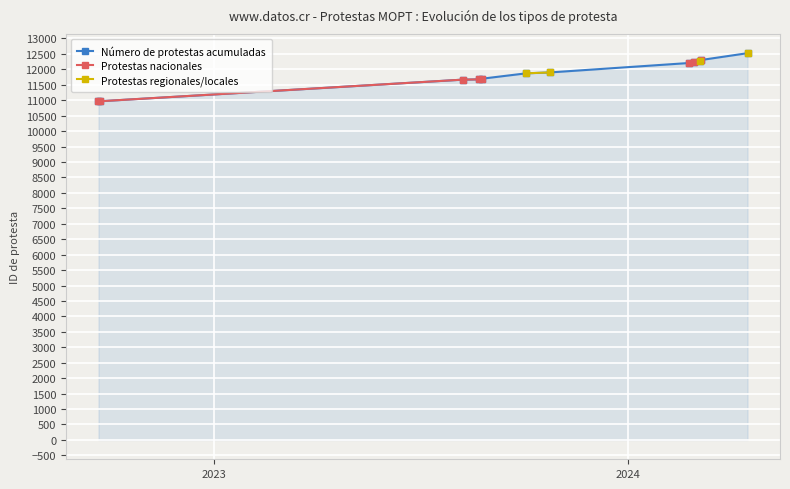

Which series has the largest total across all categories?

Número de protestas acumuladas